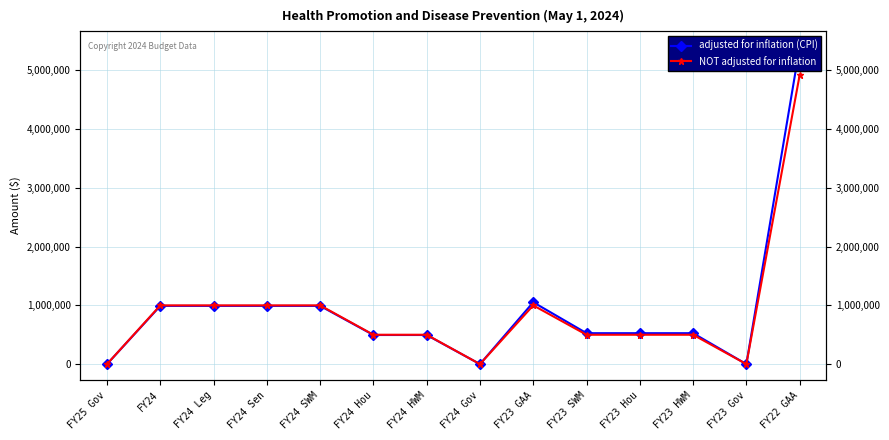

Is it true that adjusted for inflation (CPI) equals 654267 at FY24 HWM?

False